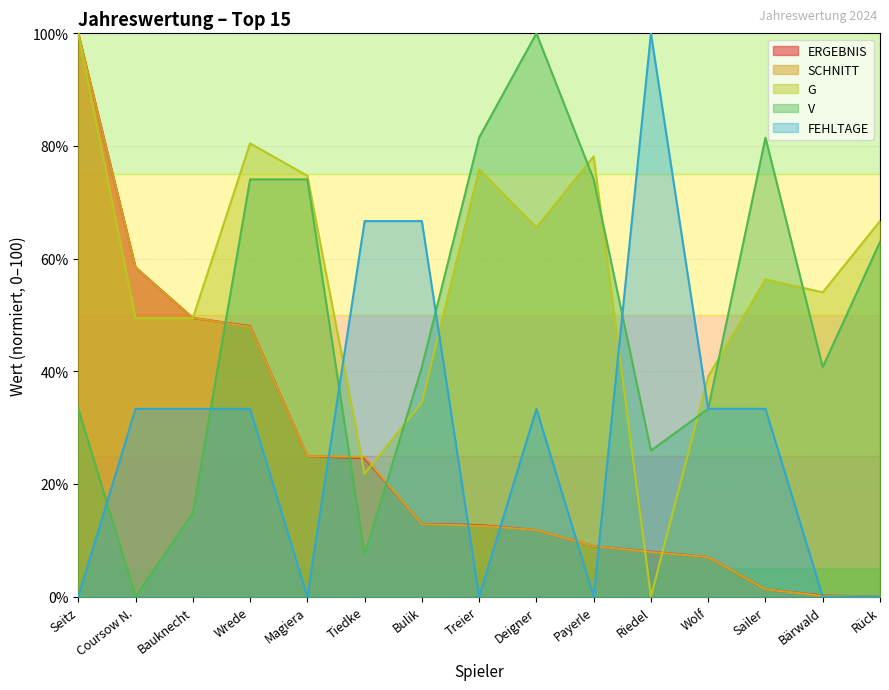

What is the label of the 13th point from the right?

Bauknecht